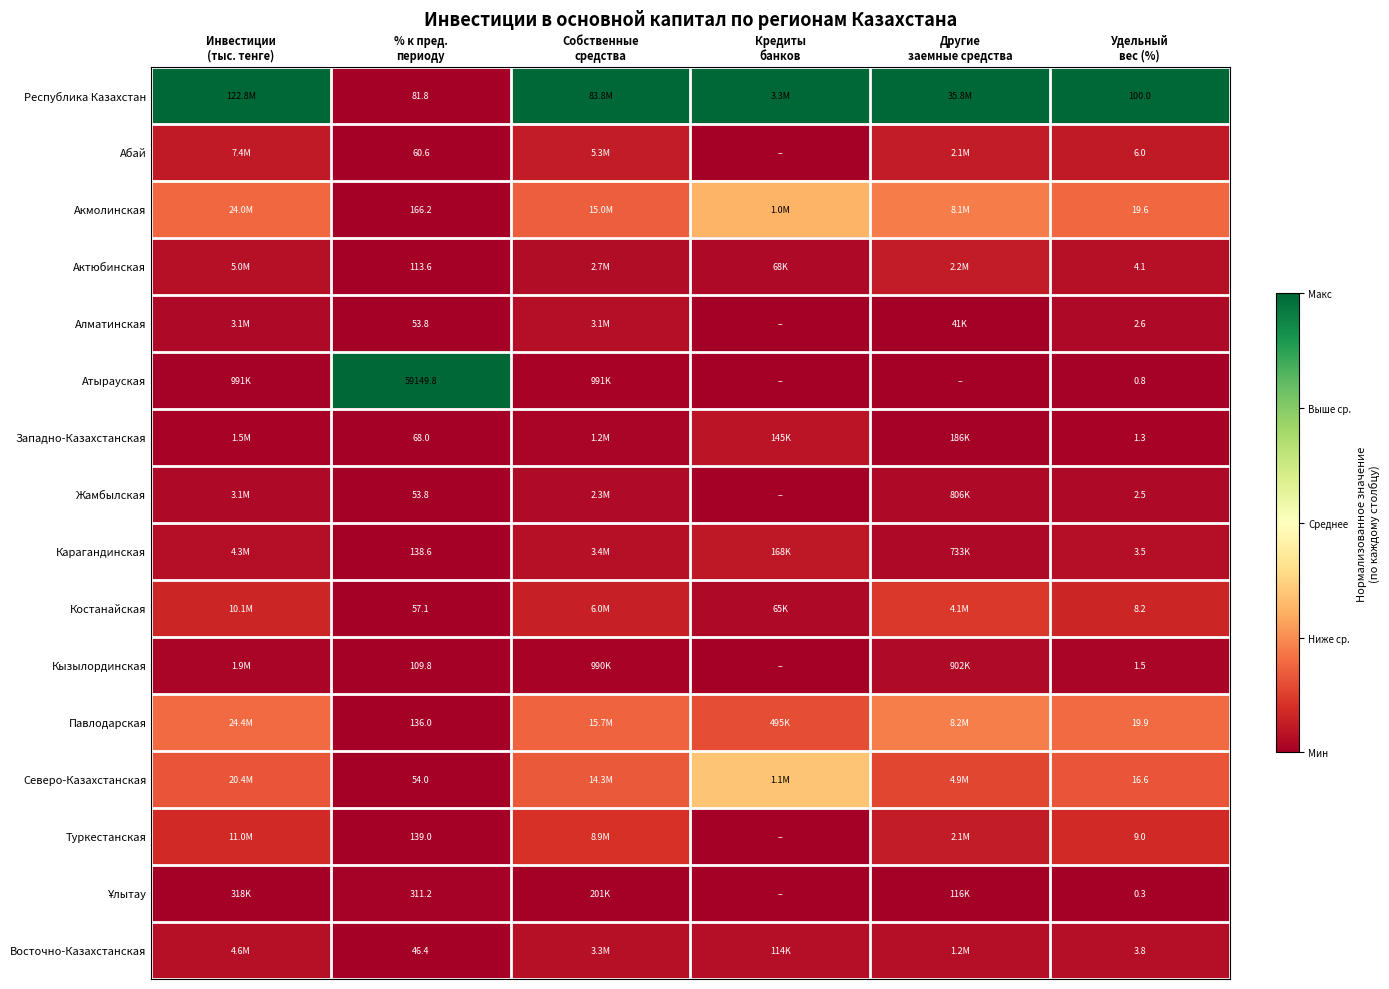

At % к пред. периоду, list the series in order from smallest to largest.

Восточно-Казахстанская, Алматинская, Жамбылская, Северо-Казахстанская, Костанайская, Абай, Западно-Казахстанская, Республика Казахстан, Кызылординская, Актюбинская, Павлодарская, Карагандинская, Туркестанская, Акмолинская, Ұлытау, Атырауская